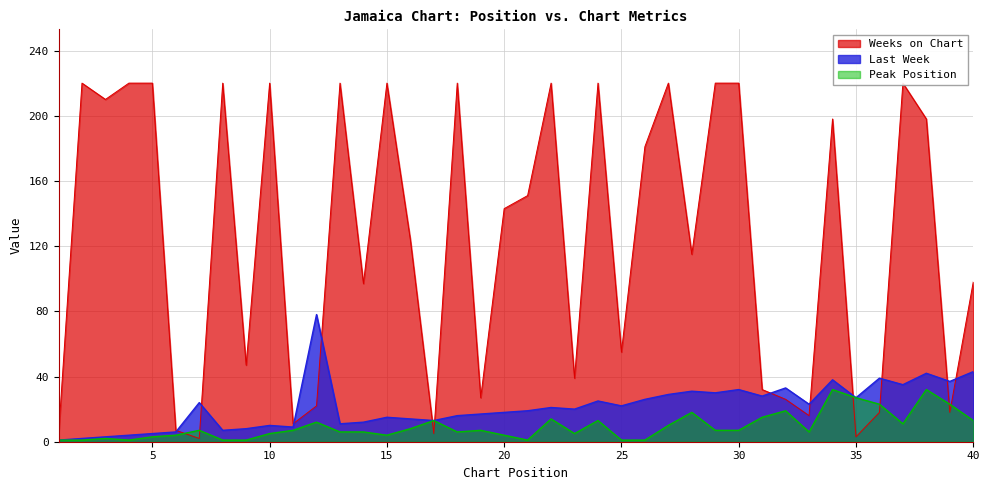

What is the value of the Last Week point at the 13th from the left?

11